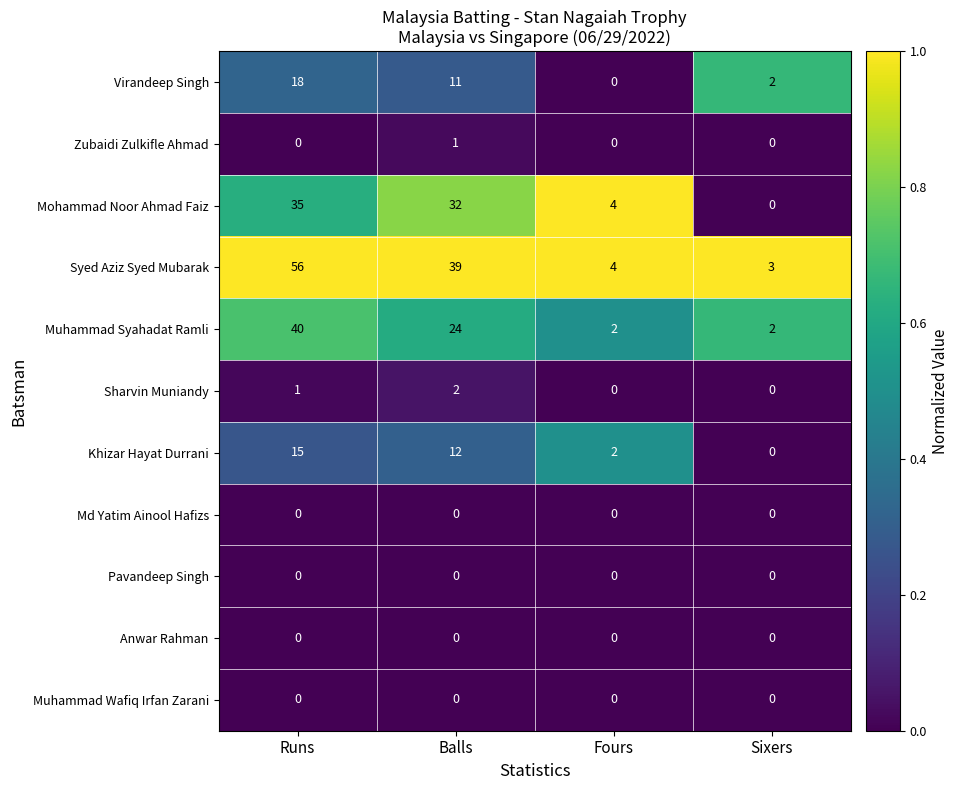

Which series changed the most between Runs and Balls?

Syed Aziz Syed Mubarak